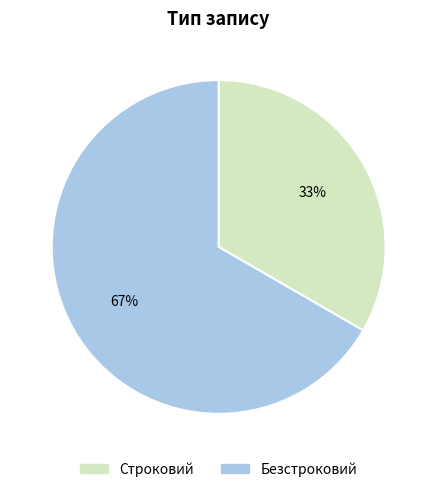

To the nearest percent, what is the combined percentage of Строковий and Безстроковий?

100%